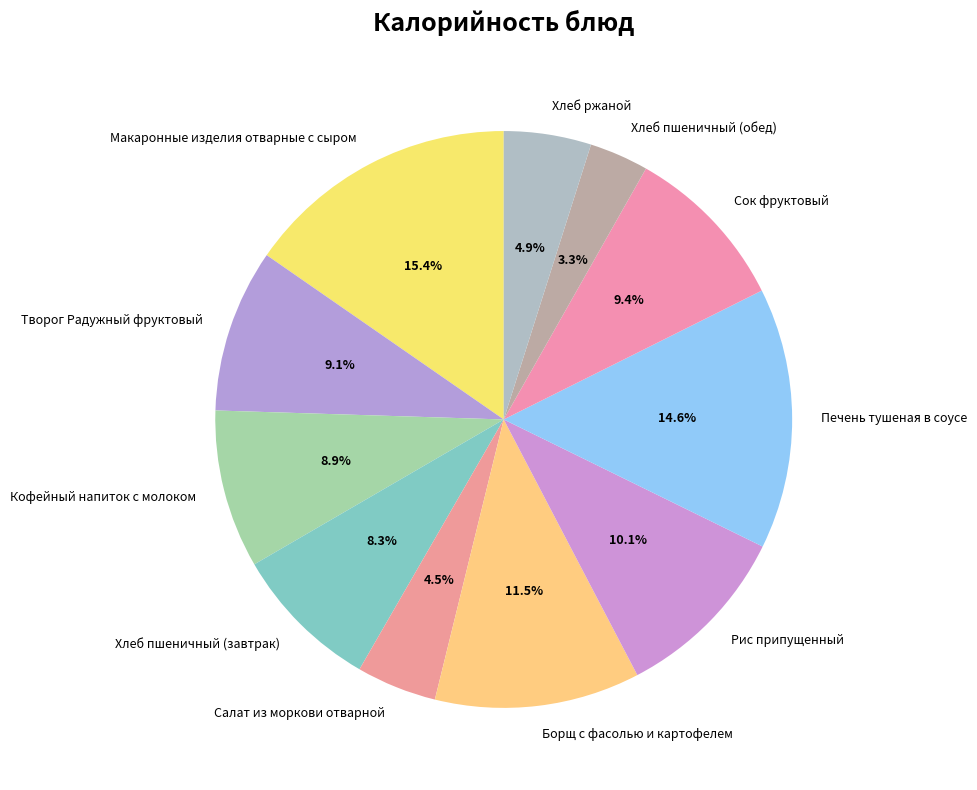

Between Творог Радужный фруктовый and Хлеб пшеничный (обед), which is larger?

Творог Радужный фруктовый